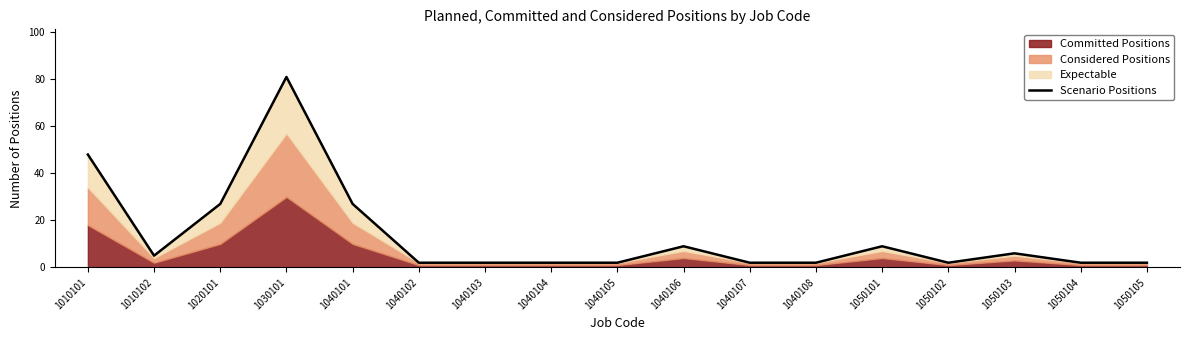

What is the change in value from 1040107 to 1050101?

+7